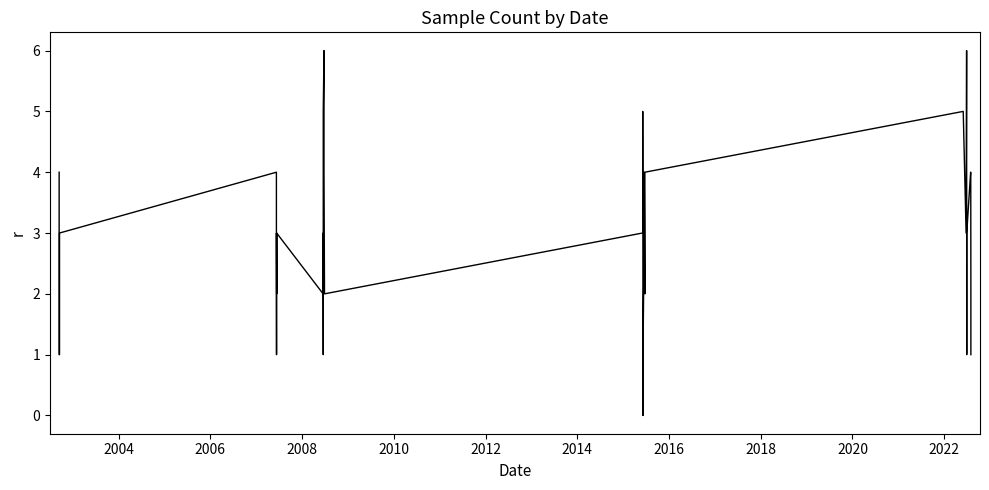

What is the maximum value shown in the chart?

6